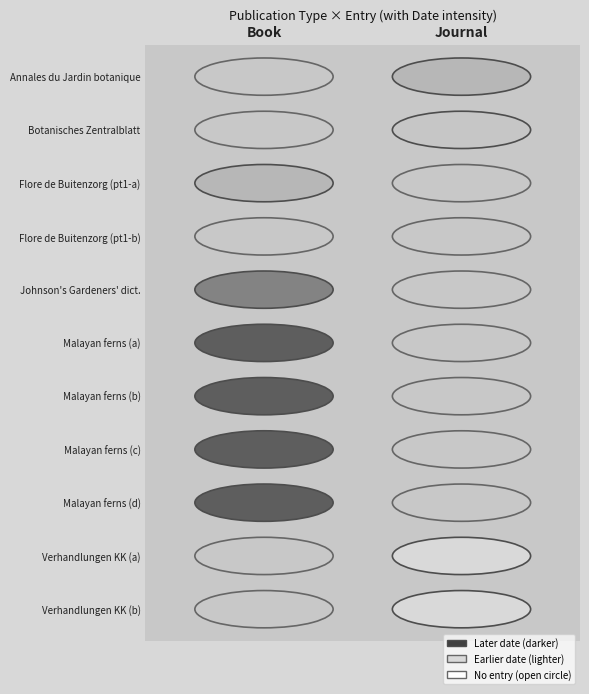

Is the value of Book at 5 greater than the value of Journal at 1?

Yes